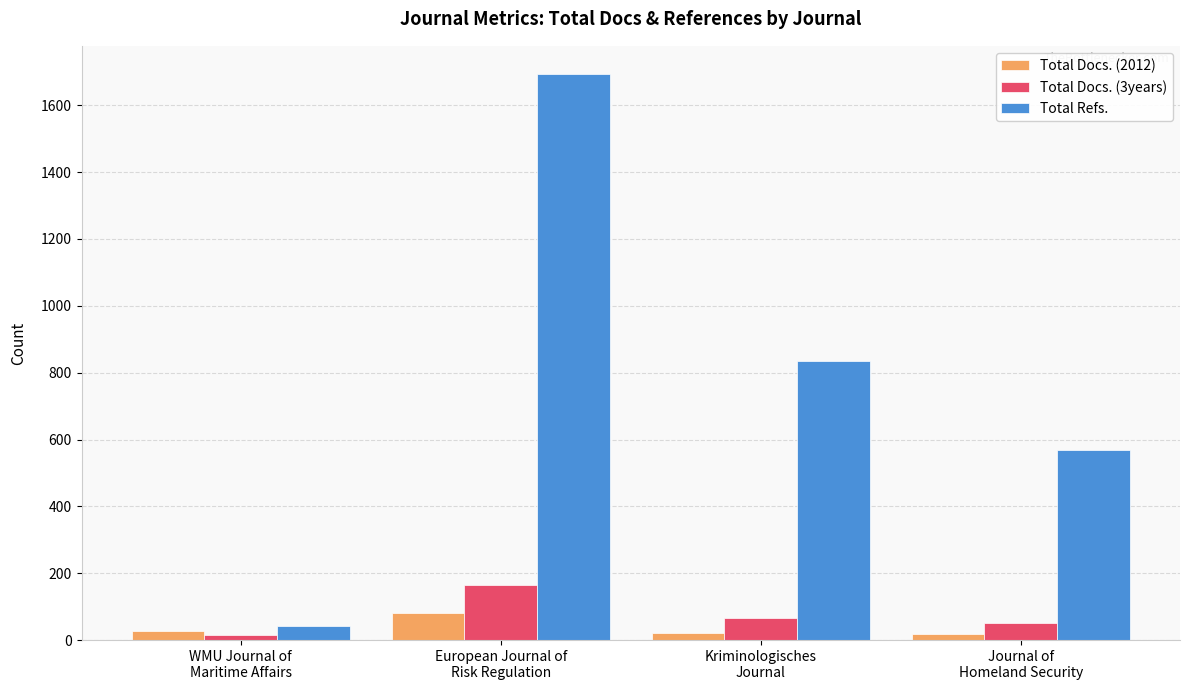

At how many categories does at least one series exceed 78?

3